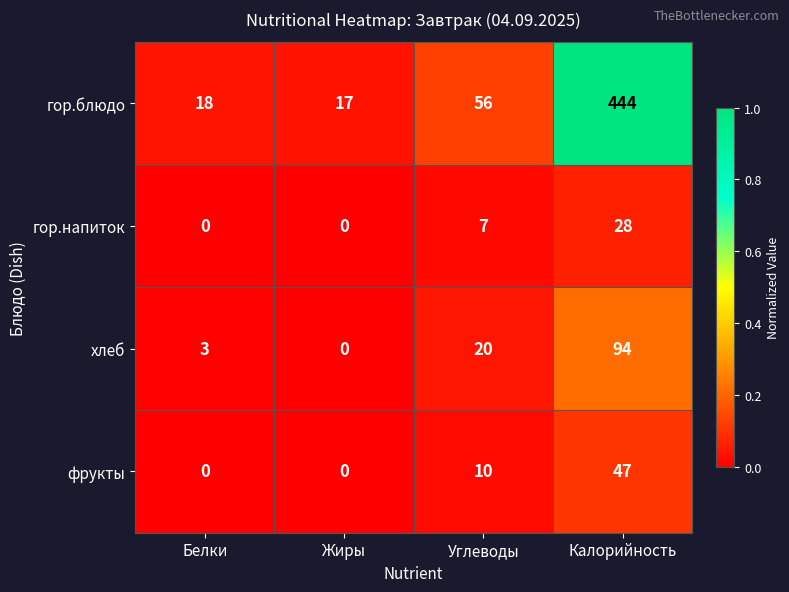

True or false: хлеб has a value of 11 at Углеводы.

False